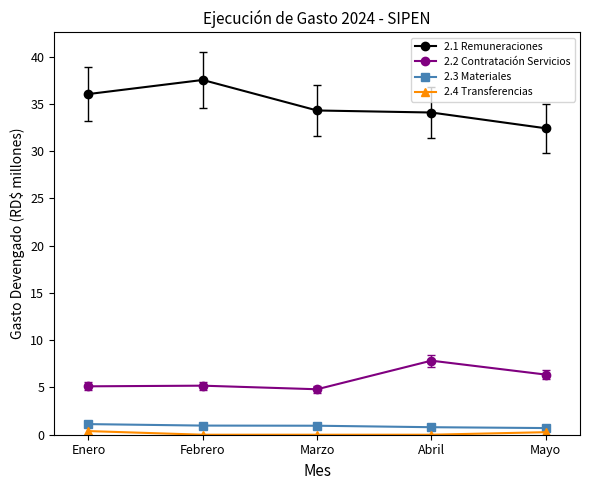

What is the difference between the maximum and minimum values in the 2.2 Contratación Servicios series?

3.0